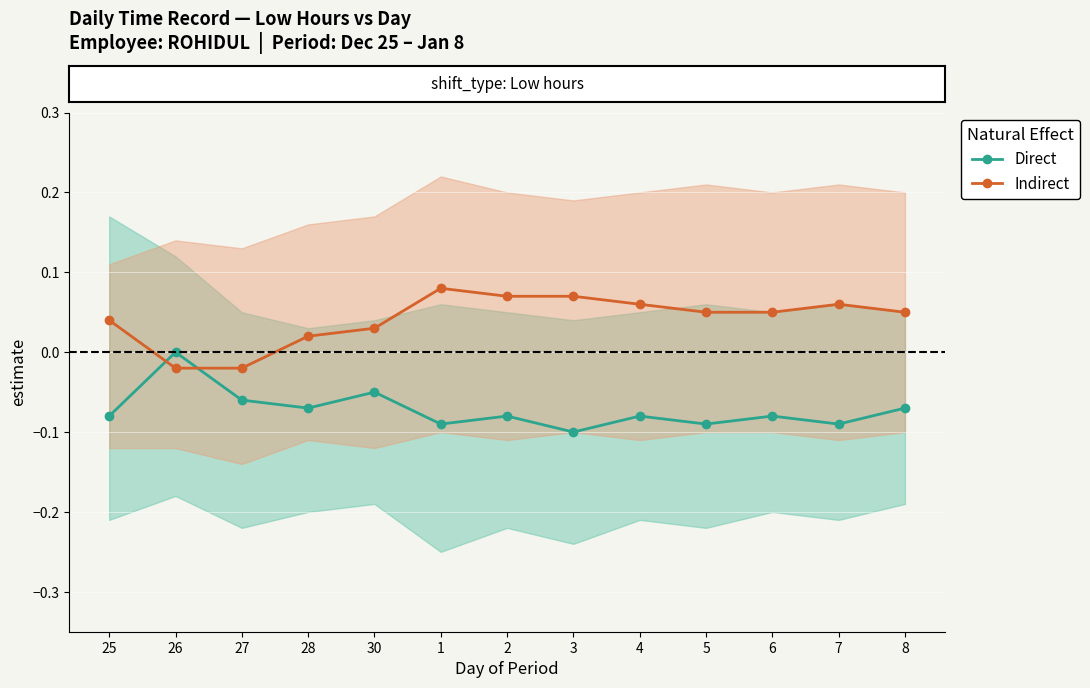

Rank the series by their maximum value, from highest to lowest.

Indirect, Direct